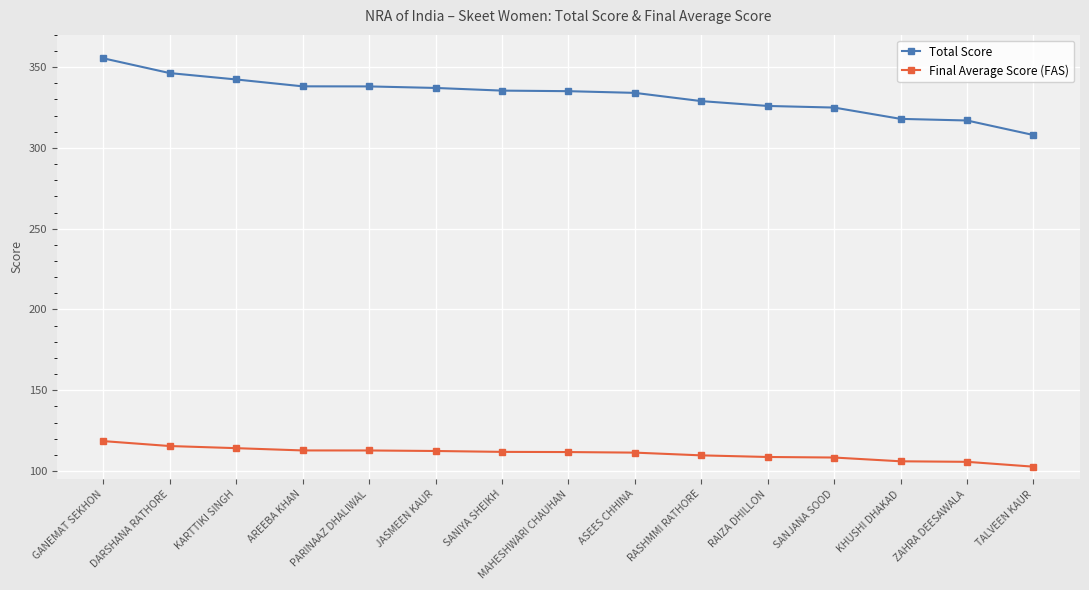

What is the approximate value of Final Average Score (FAS) at DARSHANA RATHORE?

115.5